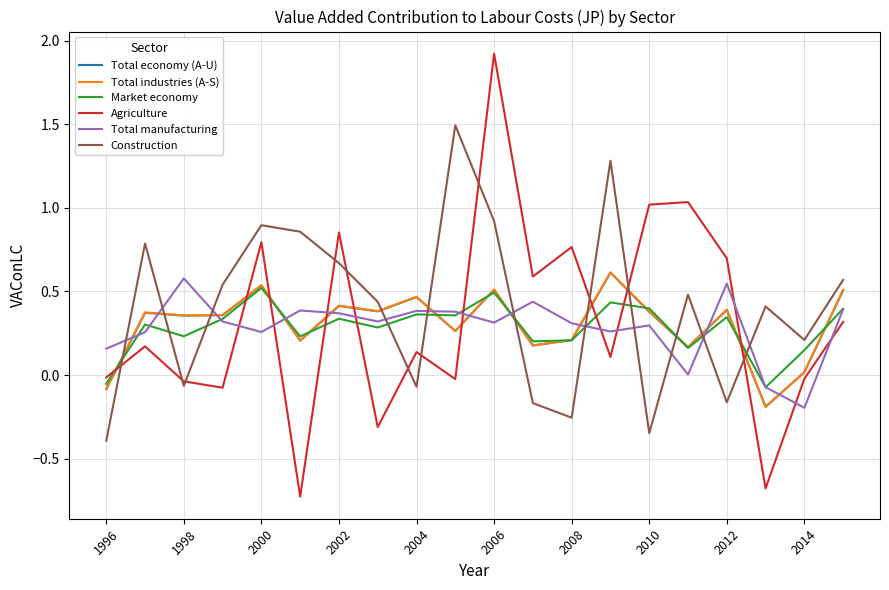

What is the minimum value shown in the chart?

-0.7